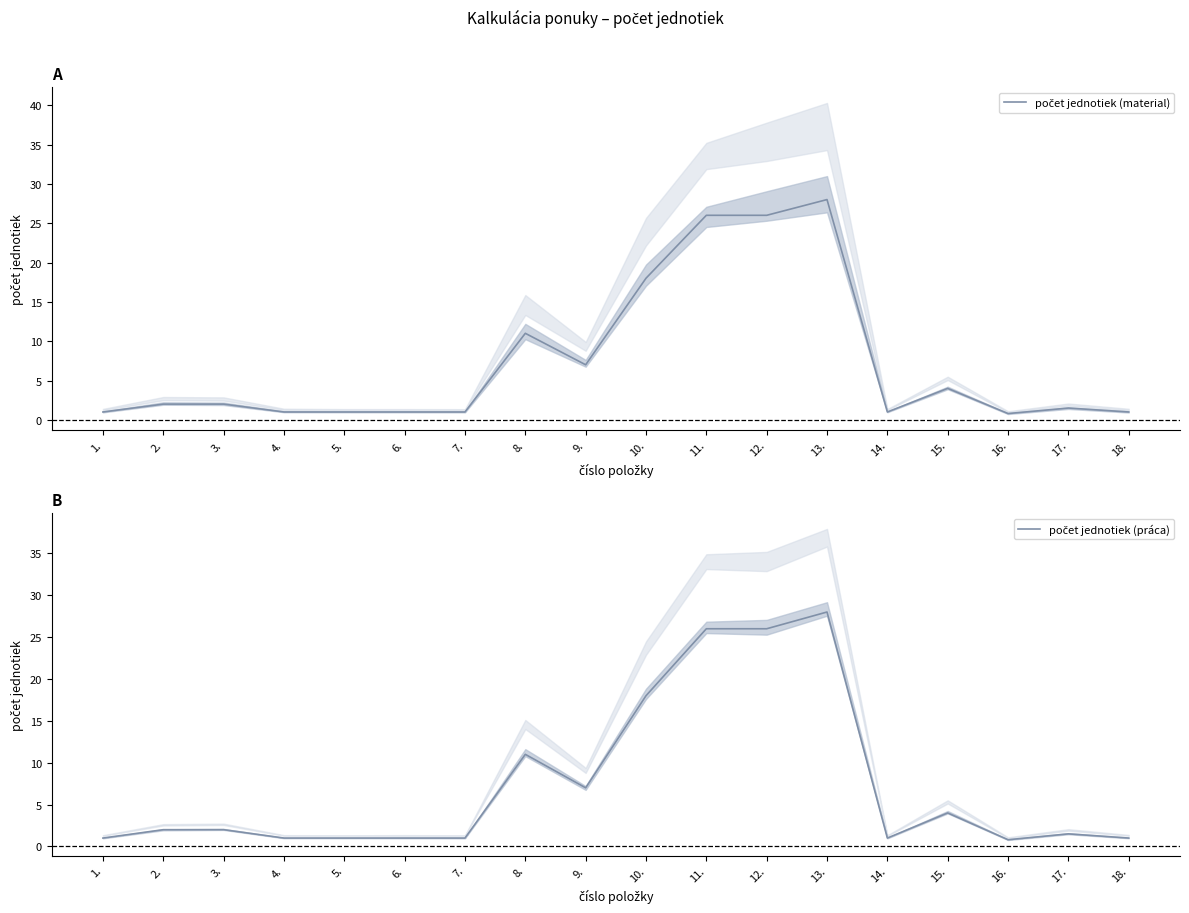

Does the chart have visible grid lines?

No